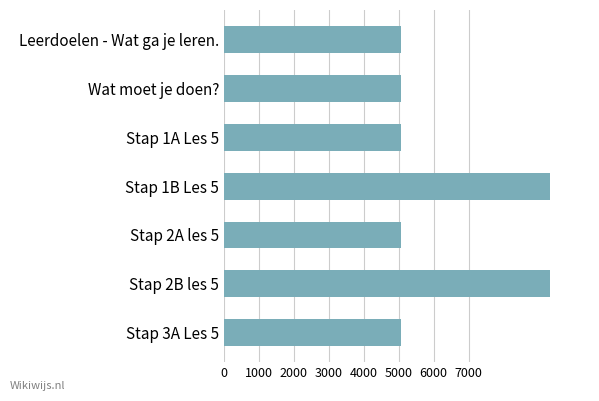

The chart shows a value of 1150 at Leerdoelen - Wat ga je leren.. True or false?

False